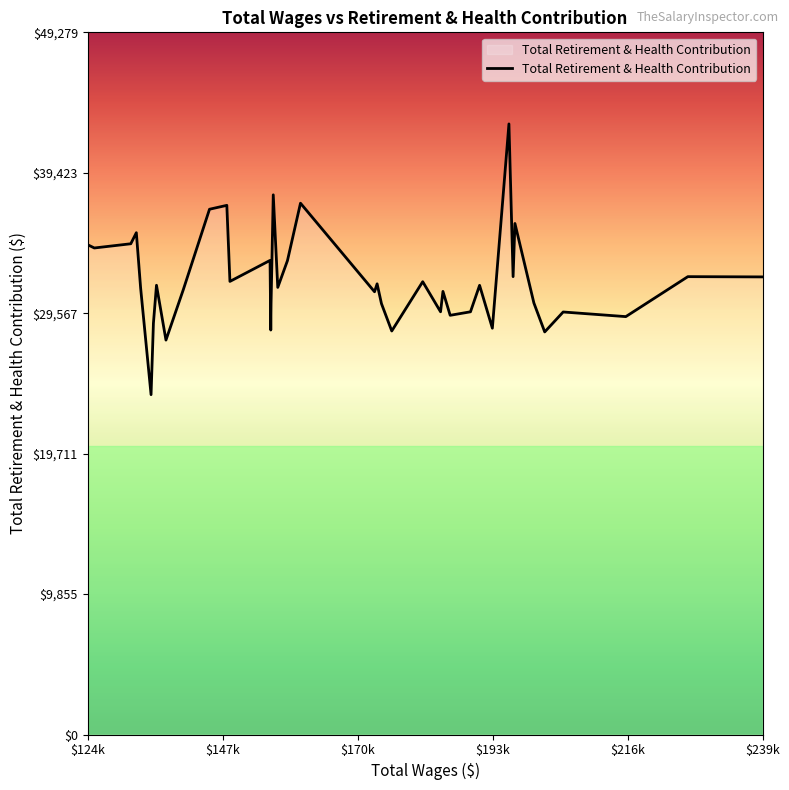

True or false: the data has more than 1 interior local peaks.

True